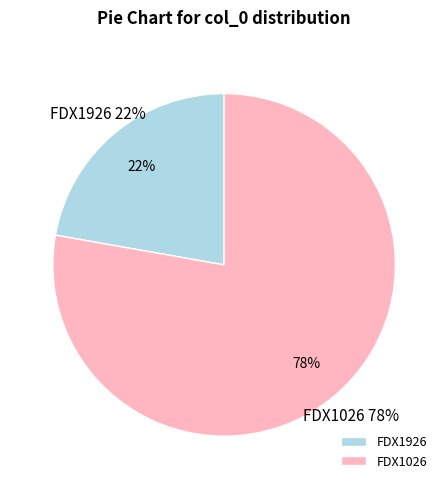

Combined, what portion of the pie is FDX1926 and FDX1026?

100.0%